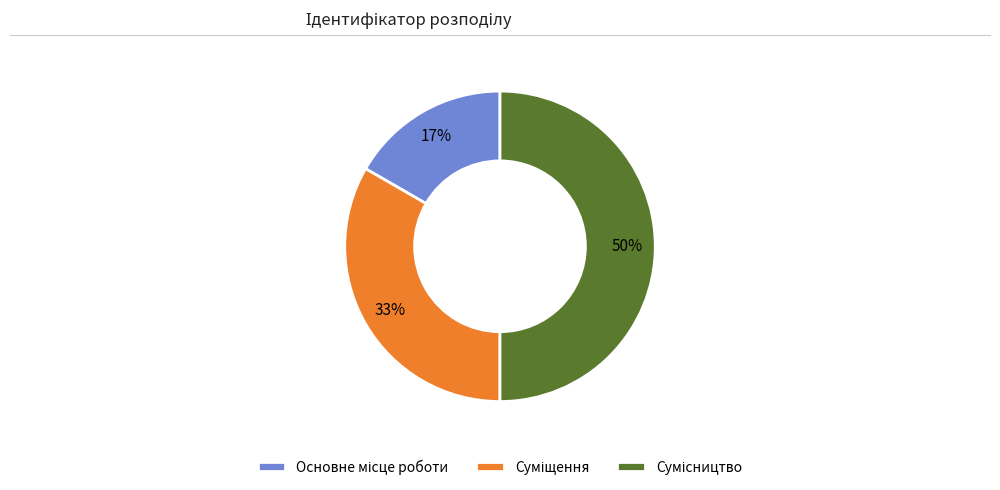

To the nearest percent, what is the difference between the largest and smallest slice percentages?

33%